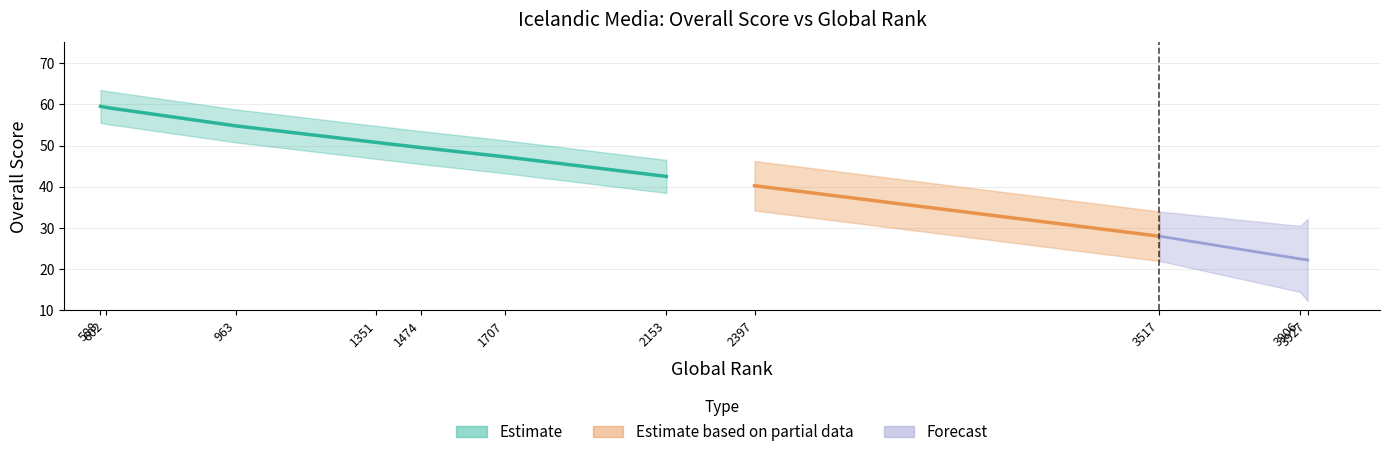

True or false: the data shows 17.8 at 963.

False